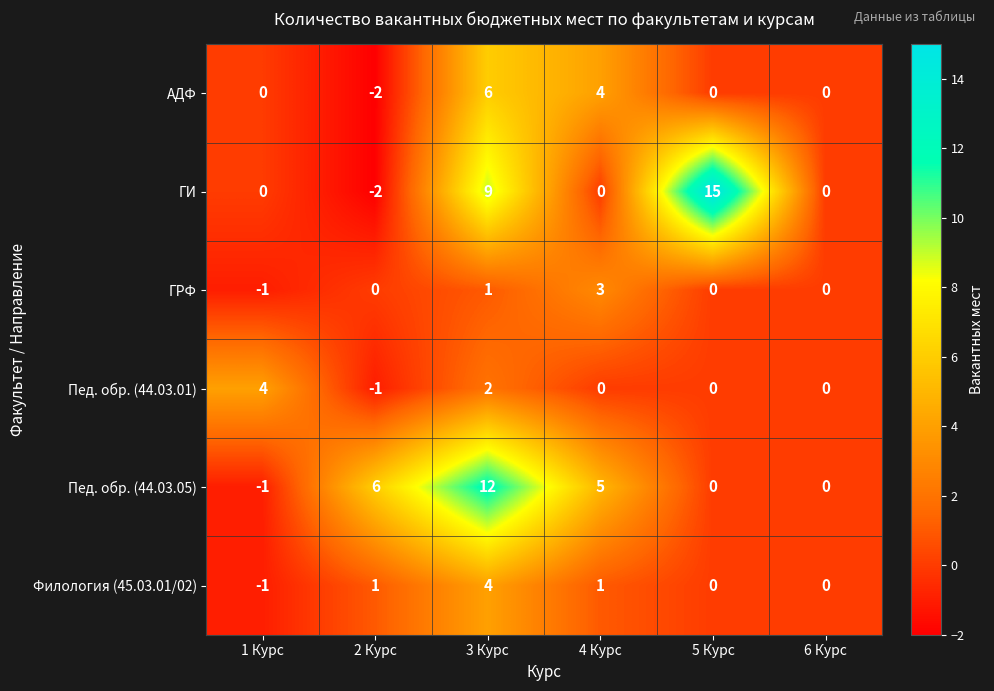

The ГРФ series shows 0 at 5 Курc. True or false?

True